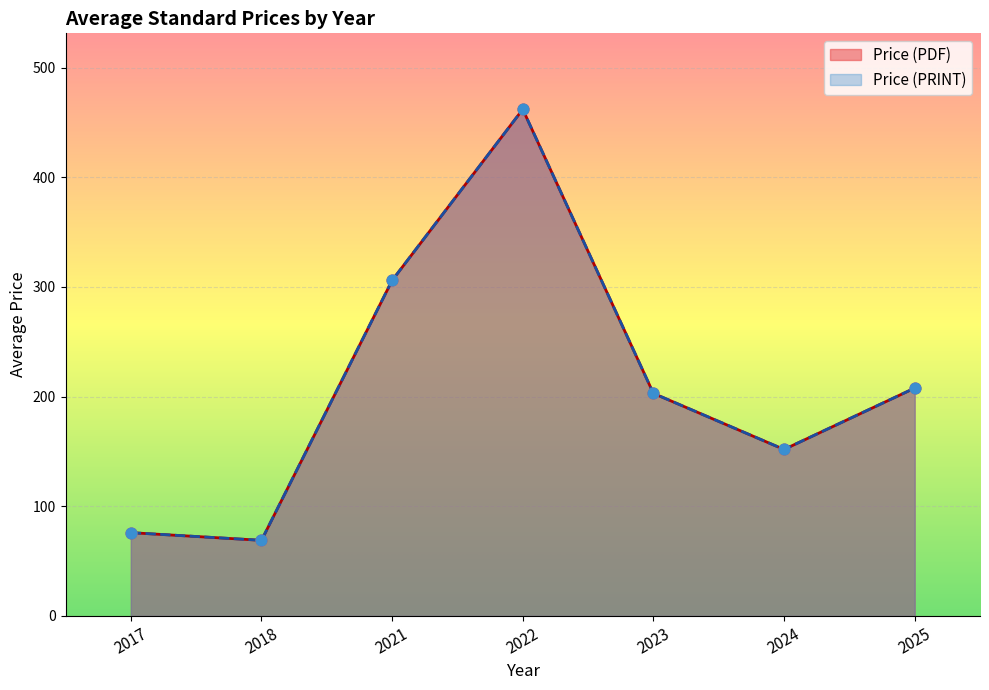

At which category is the sum across all series the highest?

2022